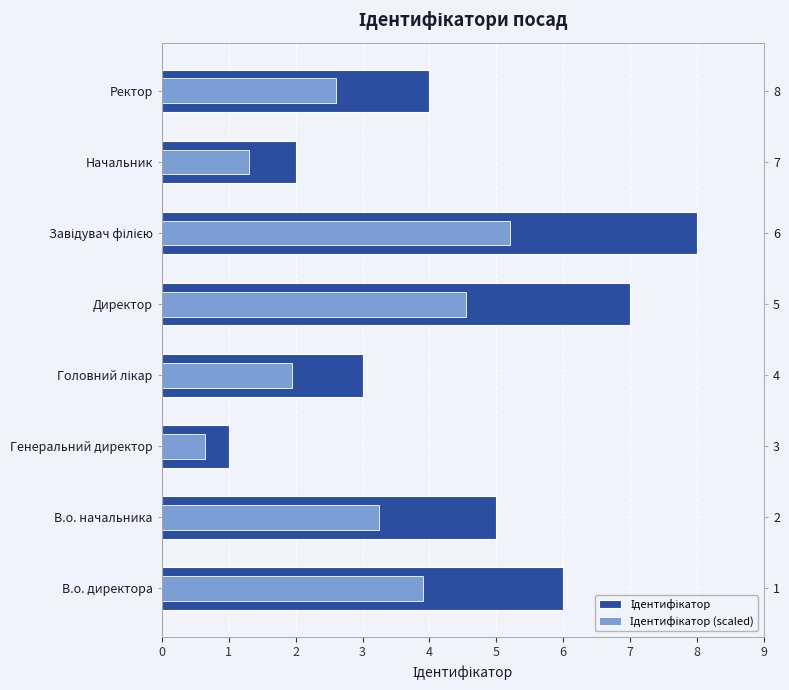

How many values in the Ідентифікатор (scaled) series exceed 3?

4